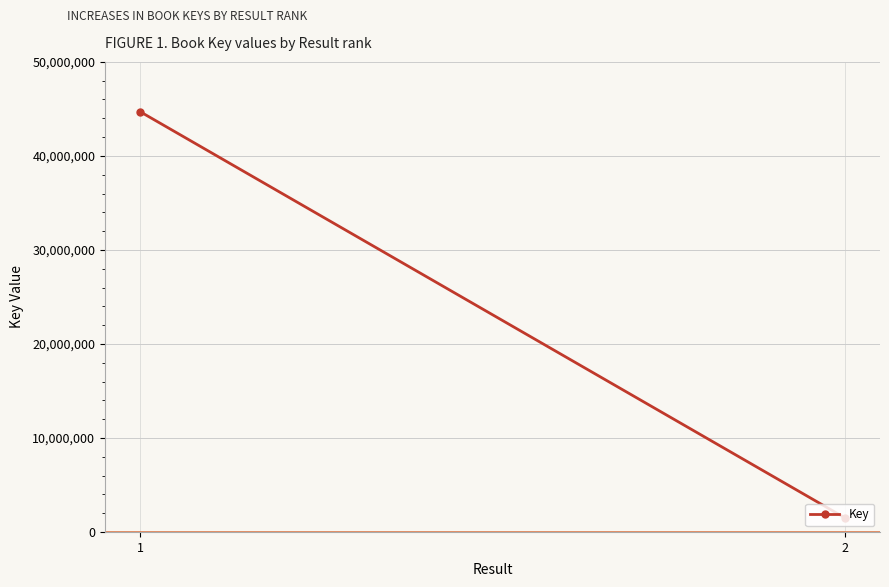

Which has a higher value, 1 or 2?

1